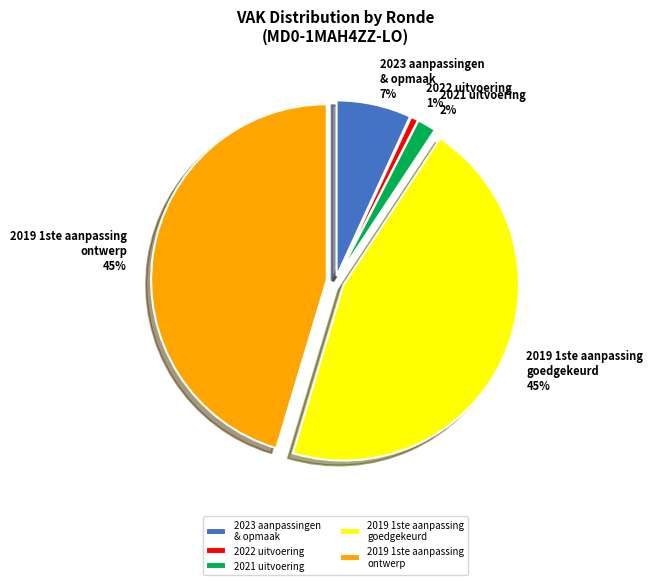

To the nearest percent, what is the combined percentage of 2023 aanpassingen & opmaak and 2019 1ste aanpassing goedgekeurd?

52%